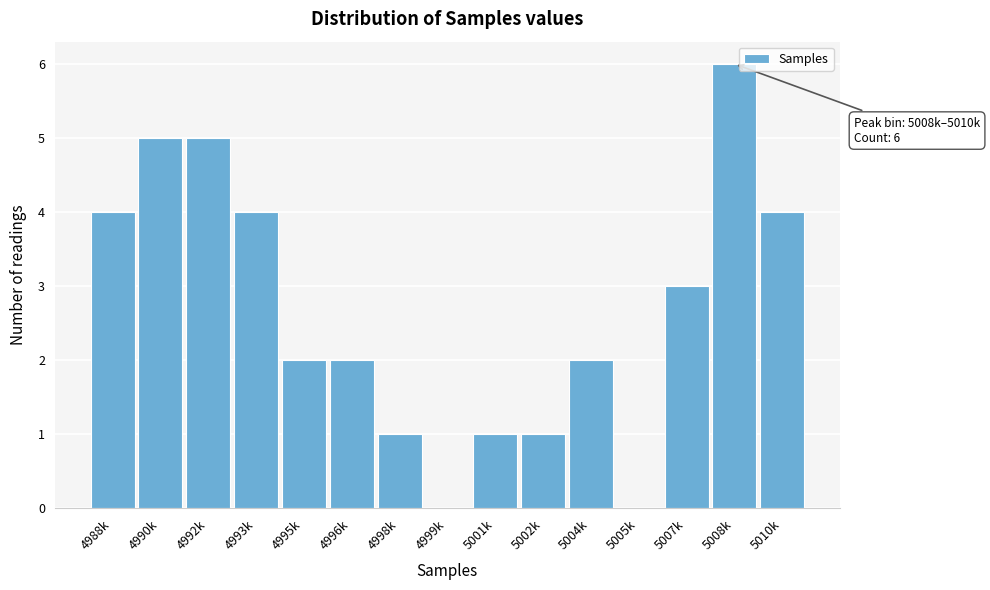

Reading left to right, extract all data points from this chart.

4988k=4	4990k=5	4992k=5	4993k=4	4995k=2	4996k=2	4998k=1	4999k=0	5001k=1	5002k=1	5004k=2	5005k=0	5007k=3	5008k=6	5010k=4